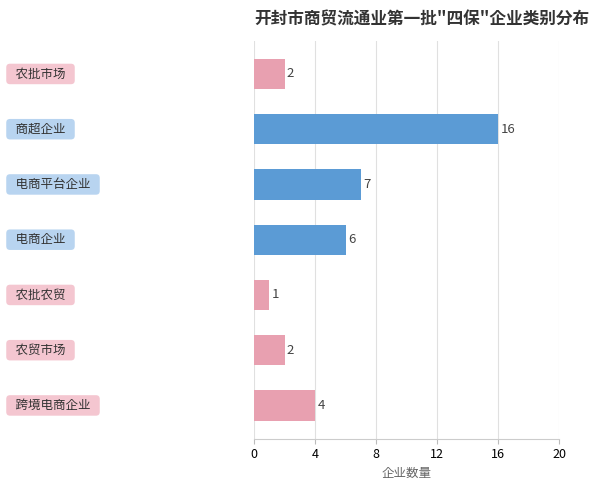

What is the value of the 7th bar from the top?

4